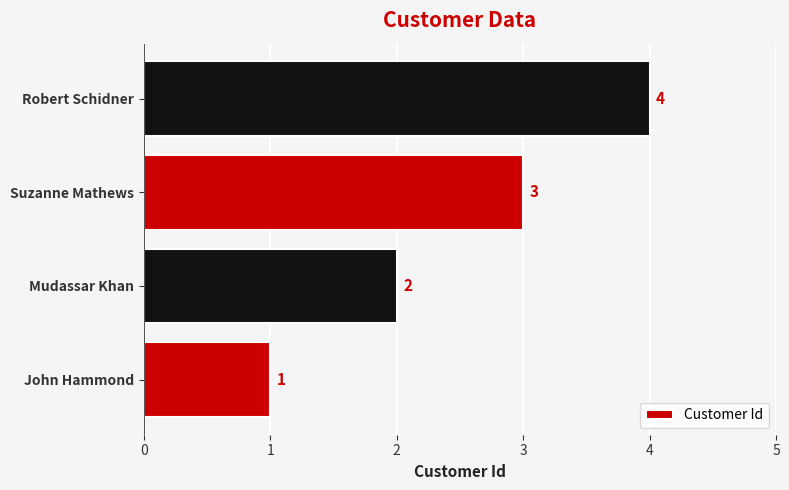

What is the difference between the second highest and minimum values?

2